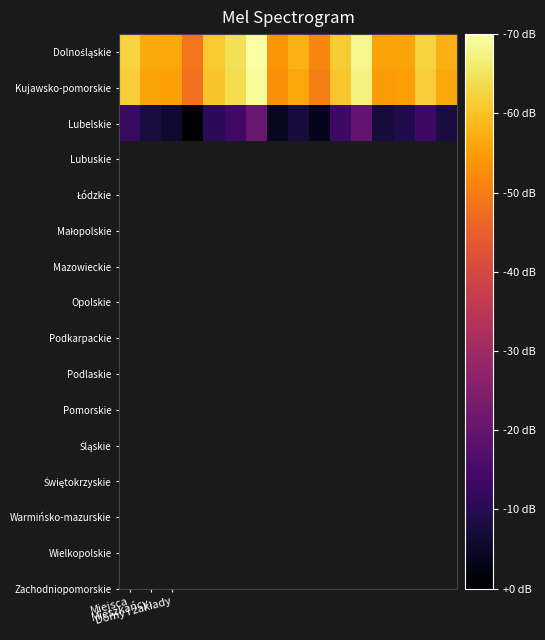

At which category does the chart reach its minimum across all series?

3